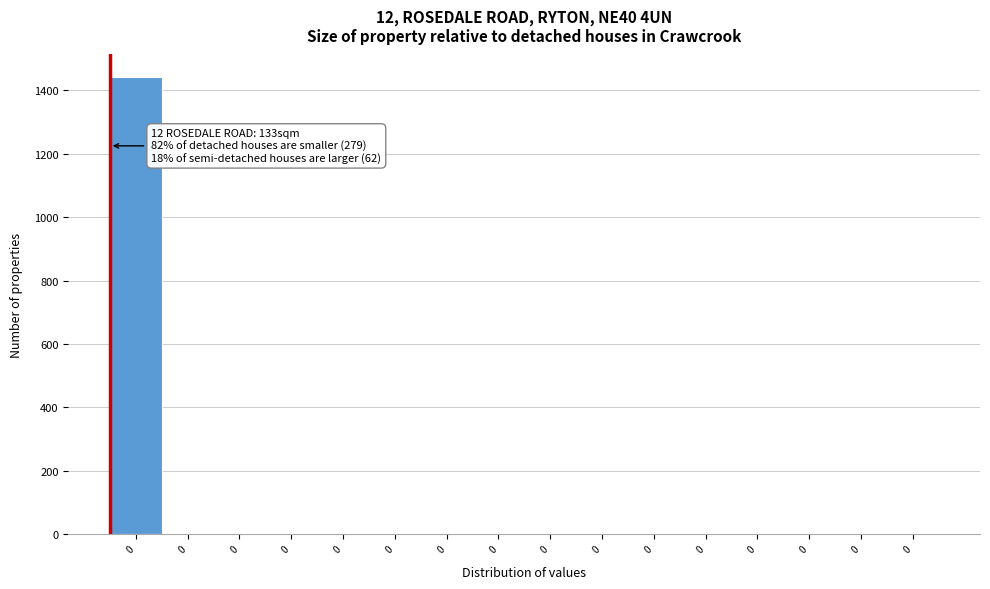

How many categories are shown in the chart?

16